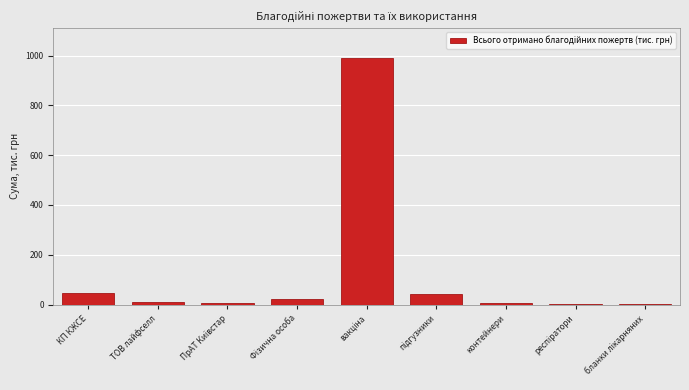

Between контейнери and КП КЖСЕ, which is larger?

КП КЖСЕ